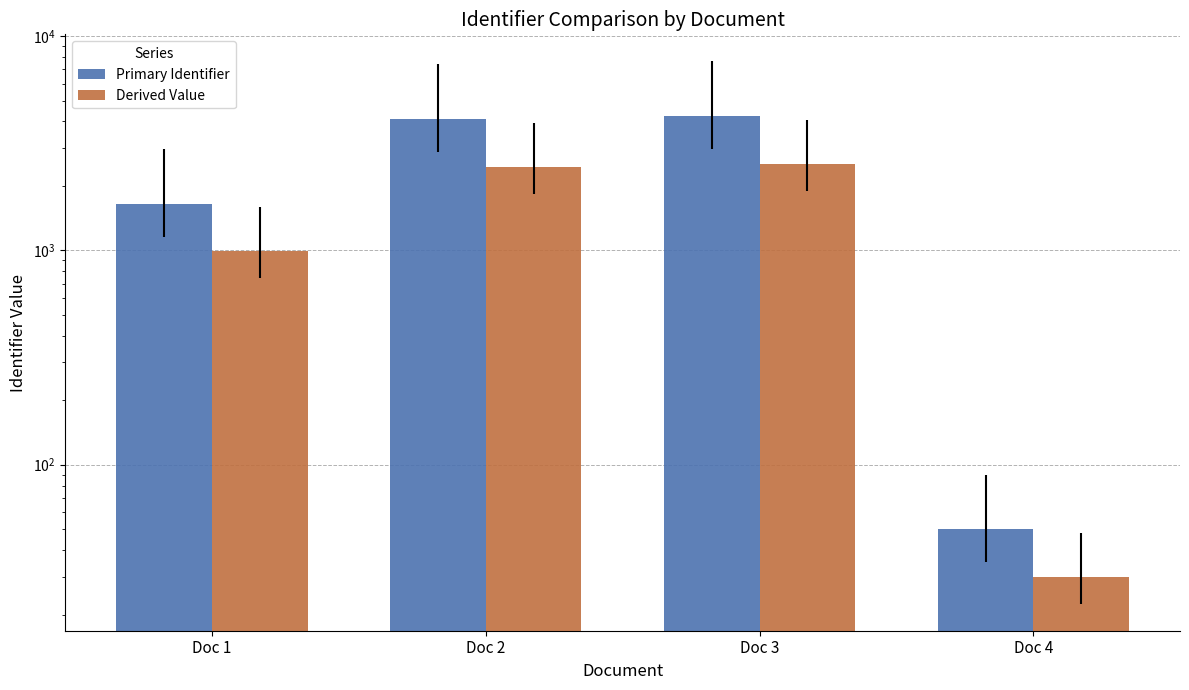

Rank the series by their maximum value, from lowest to highest.

Derived Value, Primary Identifier